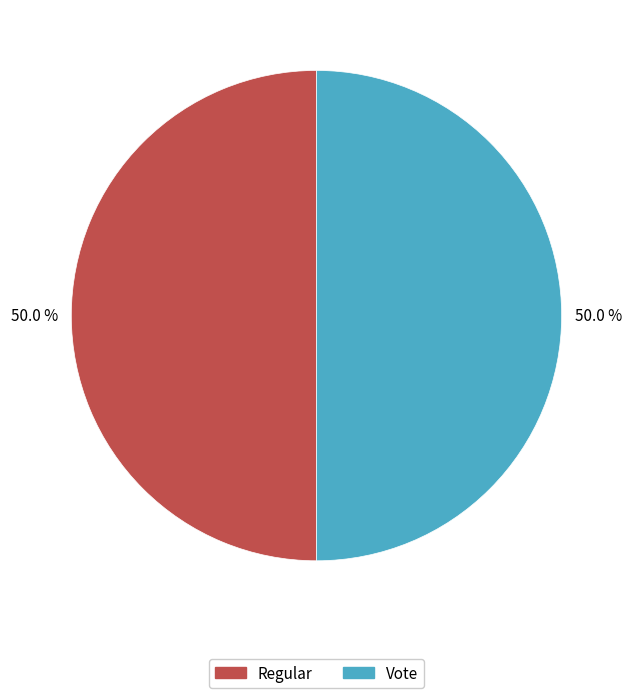

What is the ratio of the value at Vote to the value at Regular?

1.0